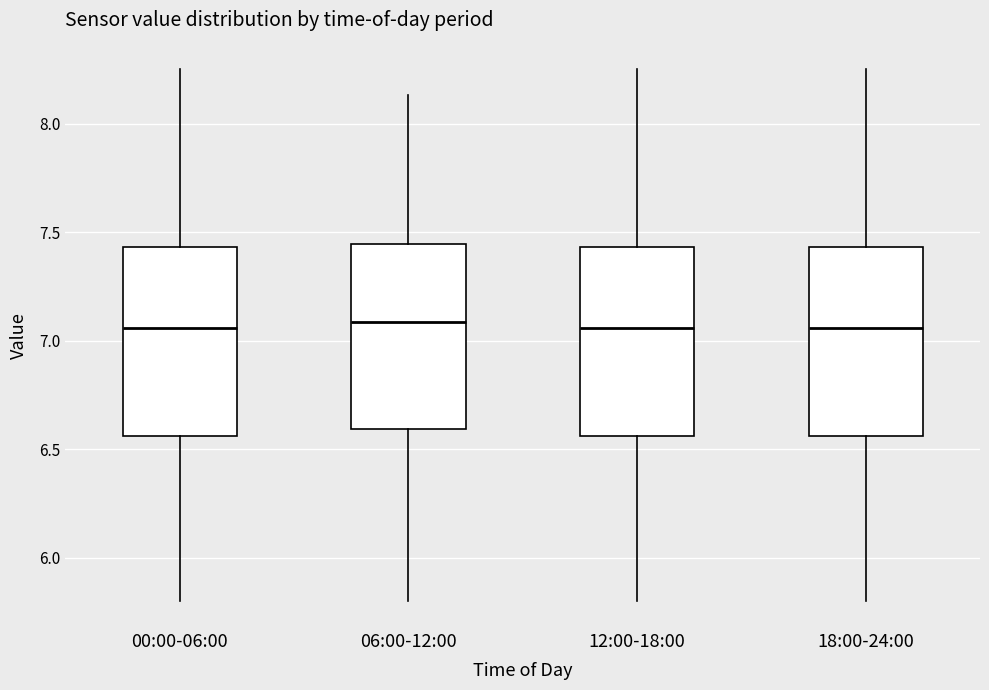

Reading left to right, read every box against the y-axis: the position of its median line, the range the box covers, and the ends of its whiskers. The values are not printed on the chart, so give them approximately, as read against the axis.

00:00-06:00: median 7.05, box 6.55 to 7.45, whiskers 5.80 to 8.25
06:00-12:00: median 7.10, box 6.60 to 7.45, whiskers 5.80 to 8.15
12:00-18:00: median 7.05, box 6.55 to 7.45, whiskers 5.80 to 8.25
18:00-24:00: median 7.05, box 6.55 to 7.45, whiskers 5.80 to 8.25